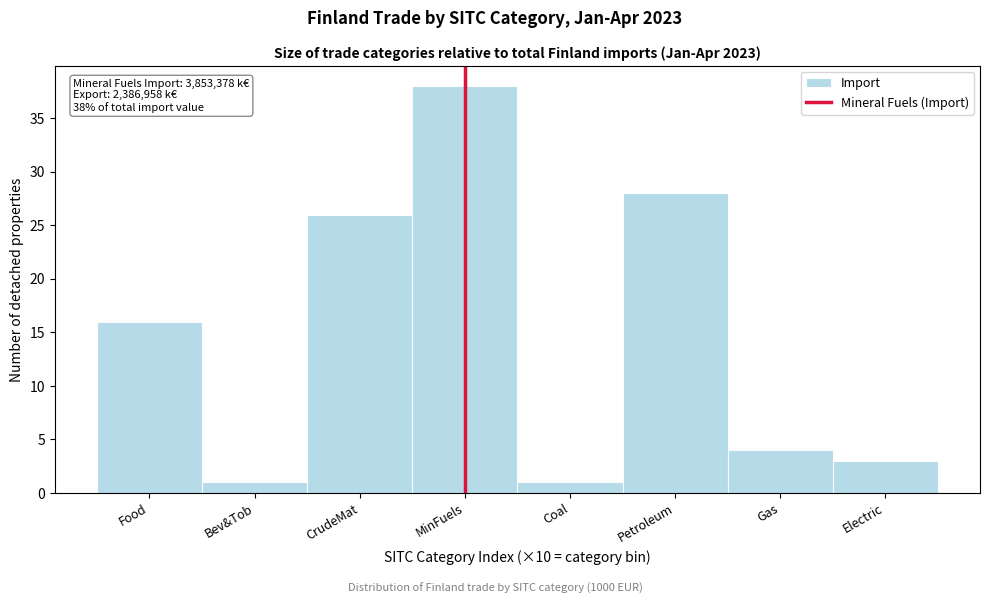

Reading right to left, transcribe all the data shown in this chart.

3	4	28	1	38	26	1	16